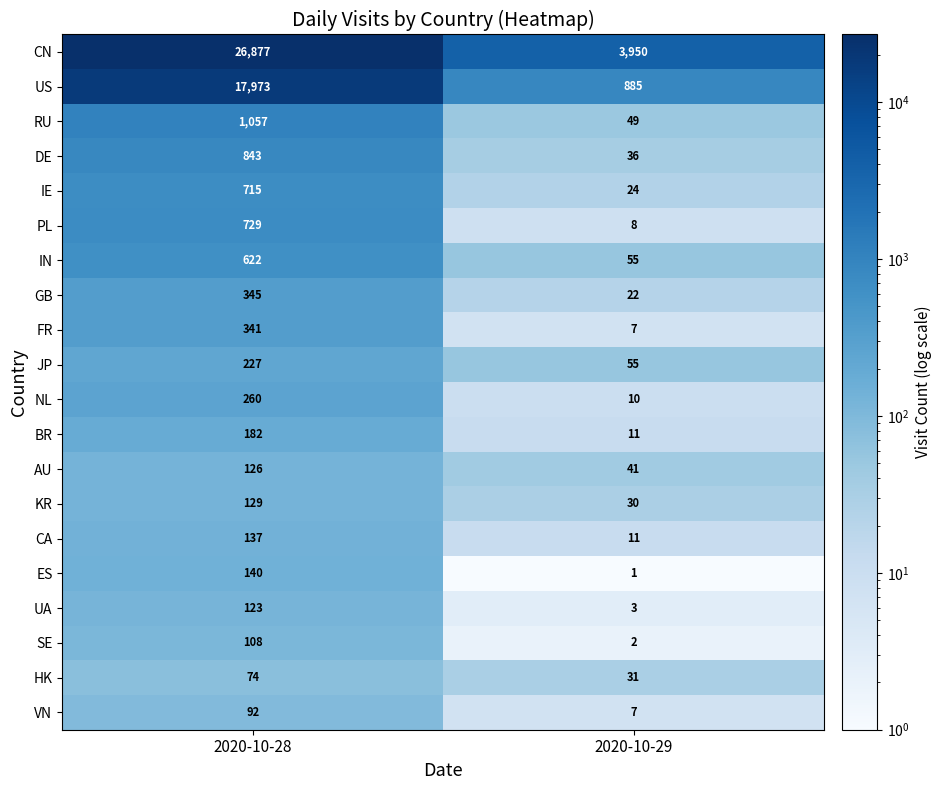

Which series has the largest total across all categories?

CN